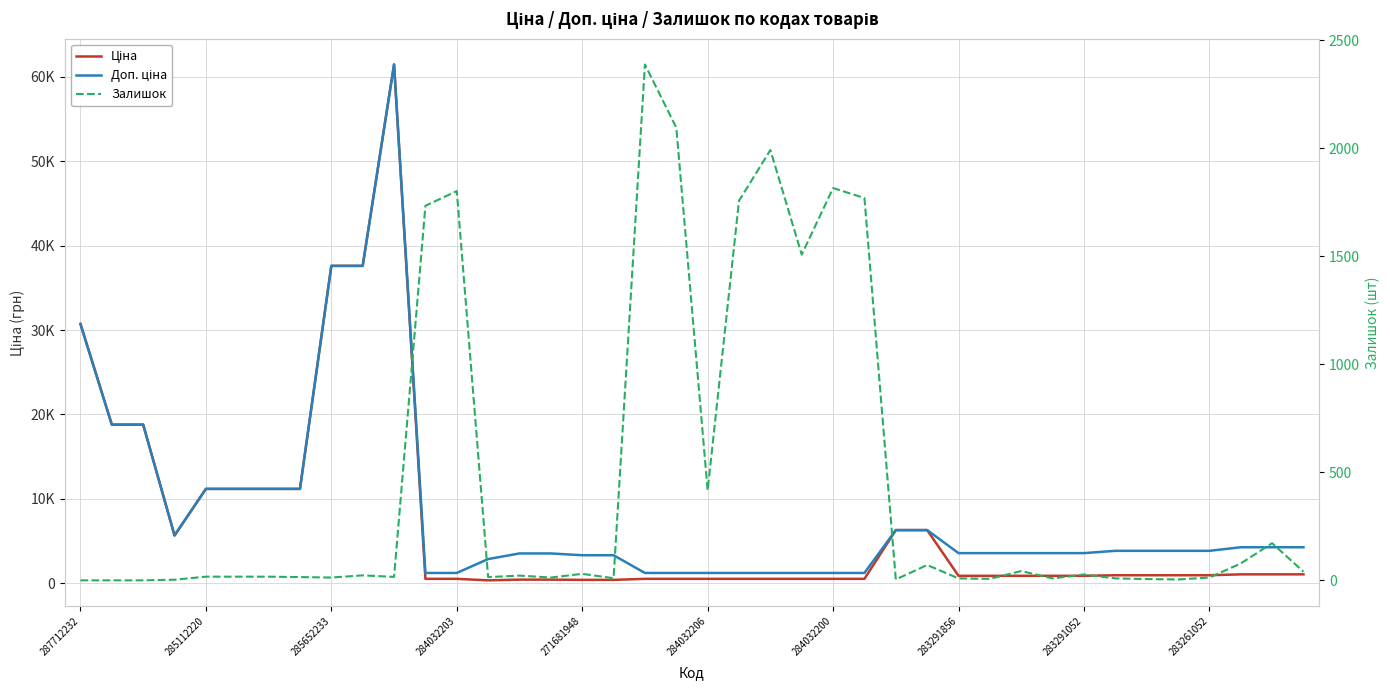

How many interior local peaks does the Доп. ціна series have?

1